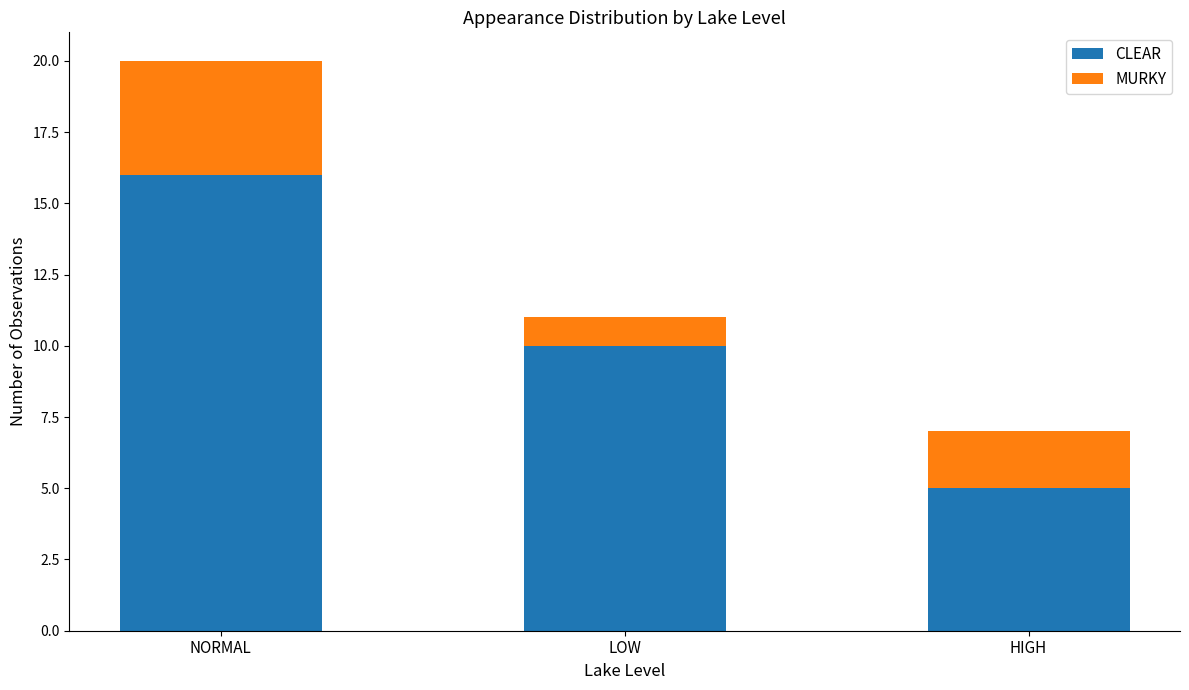

At which category is the sum across all series the highest?

NORMAL